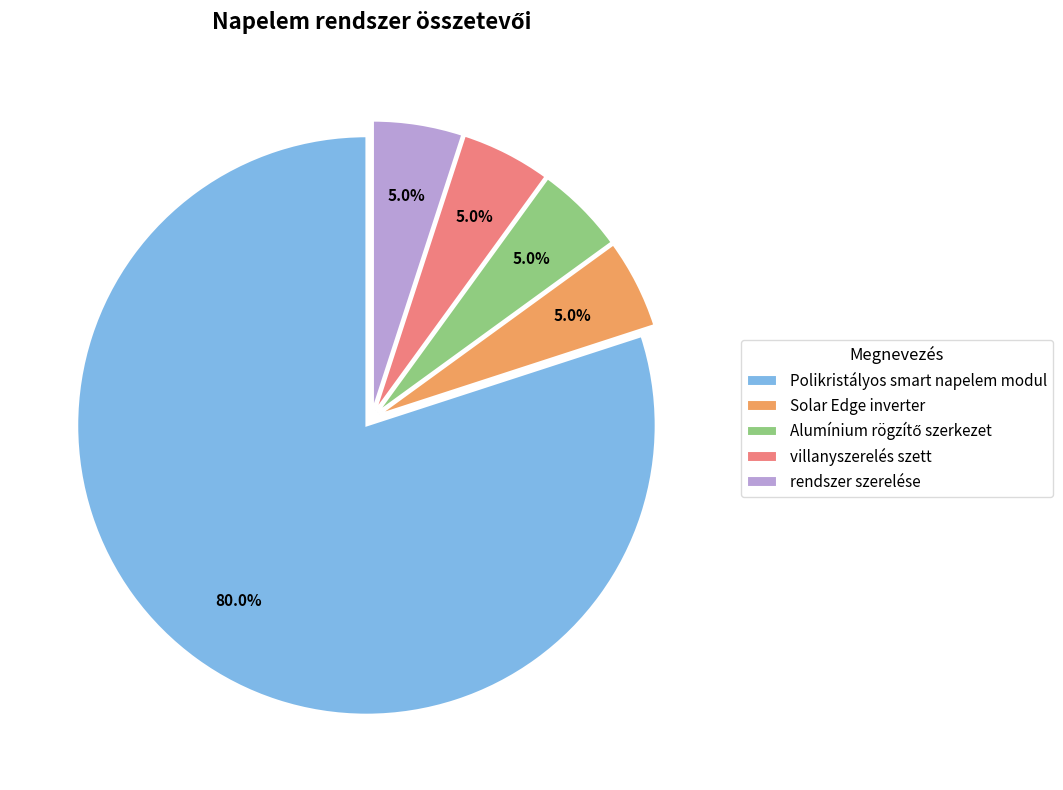

What is the largest slice in the pie chart?

Polikristályos smart napelem modul